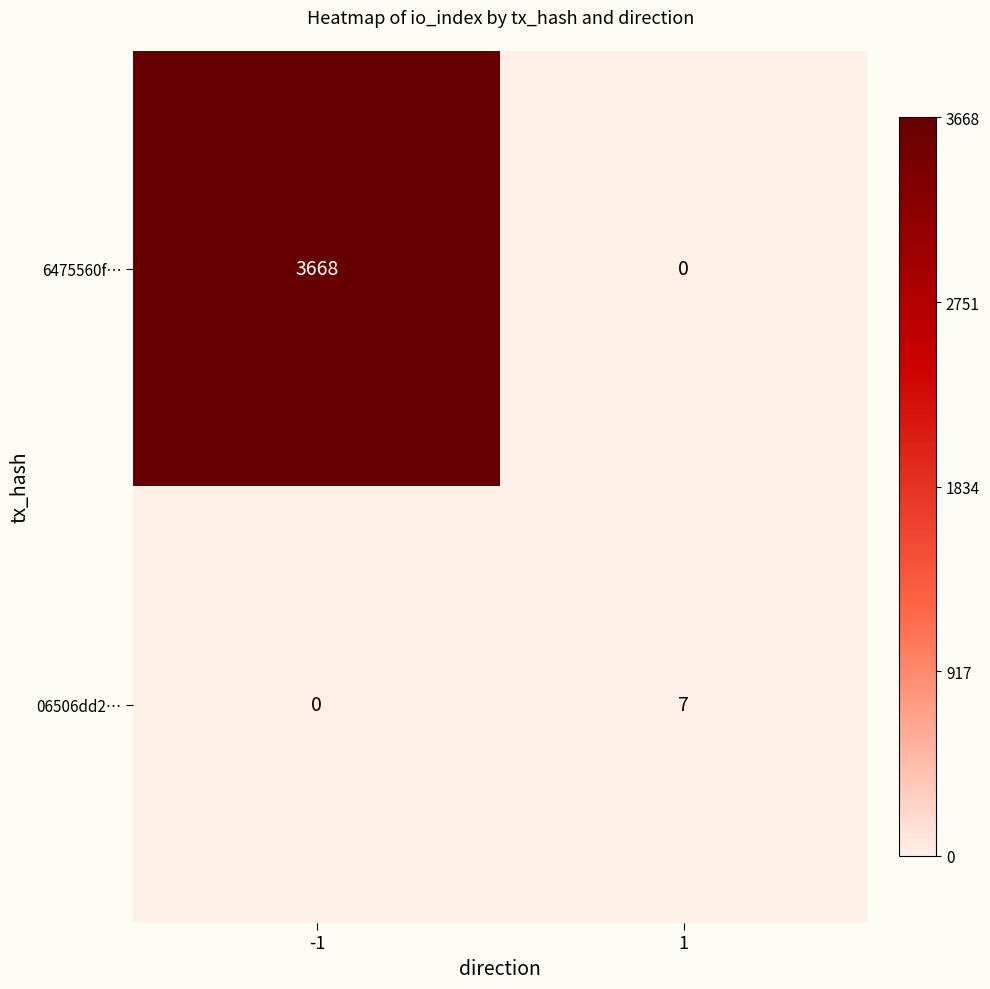

What is the highest value of the 6475560f… series?

3668